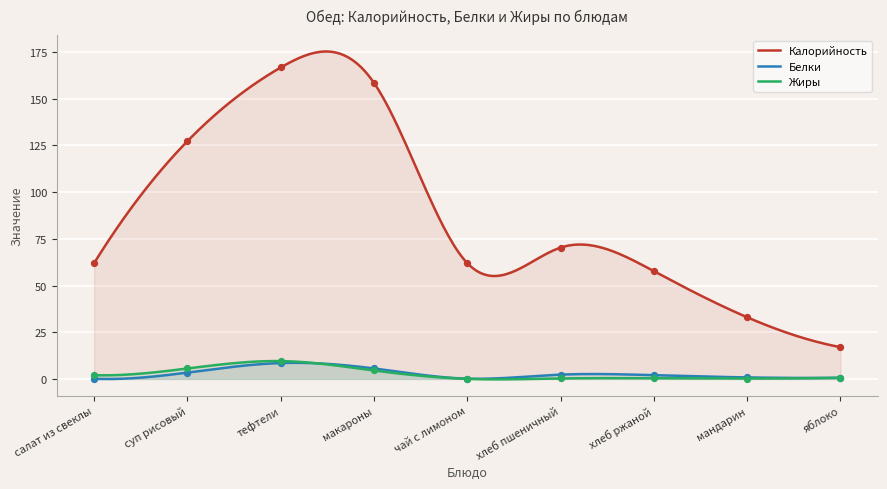

At how many categories does at least one series exceed 152?

2